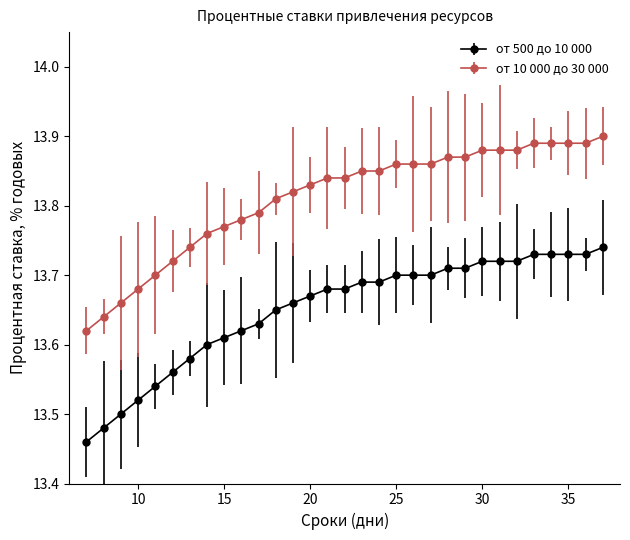

What are all the series names shown in the legend?

от 500 до 10 000, от 10 000 до 30 000